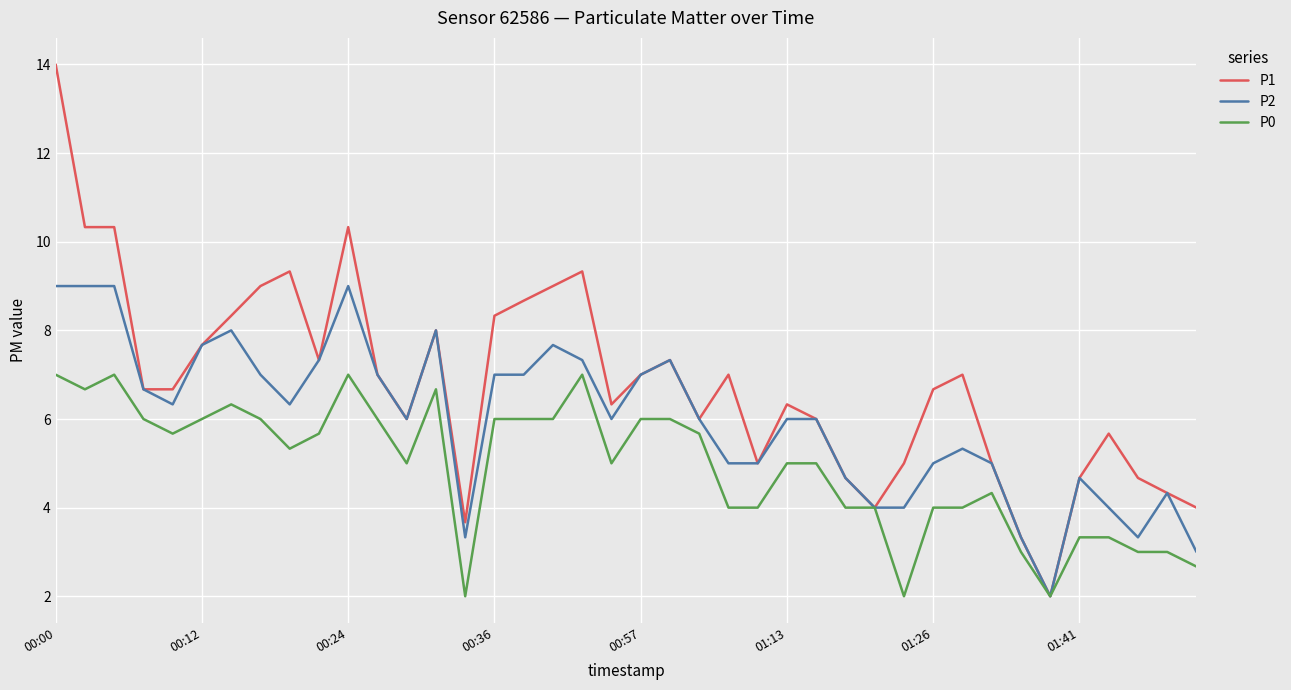

What is the maximum value shown in the chart?

14.0